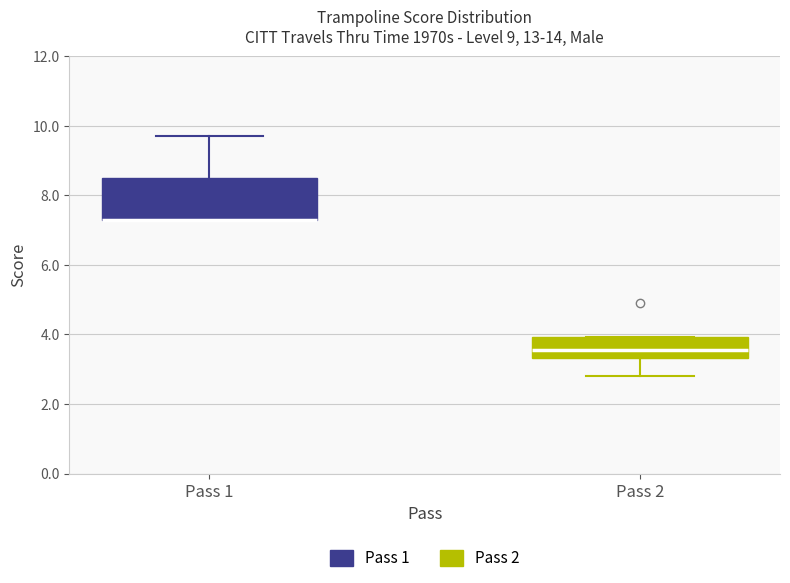

Reading left to right, transcribe this box plot: for each box, give where its median line is, the range the box spans, and where its two whiskers end, as read against the y-axis. The values are not printed on the chart, so give them approximately, as read against the axis.

Pass 1: median 7.4 (drawn on the box's lower edge), box 7.4 to 8.6, whiskers 7.4 to 9.8
Pass 2: median 3.6, box 3.4 to 4.0, whiskers 2.8 to 4.0